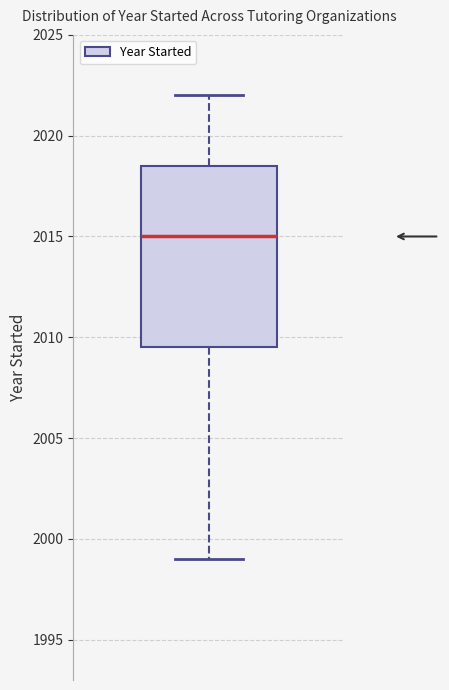

Read this box plot against the y-axis: the position of the median line, the range covered by the box, and the ends of both whiskers. The values are not printed on the chart, so give them approximately, as read against the axis.

median 2015.0, box 2009.5 to 2018.5, whiskers 1999.0 to 2022.0